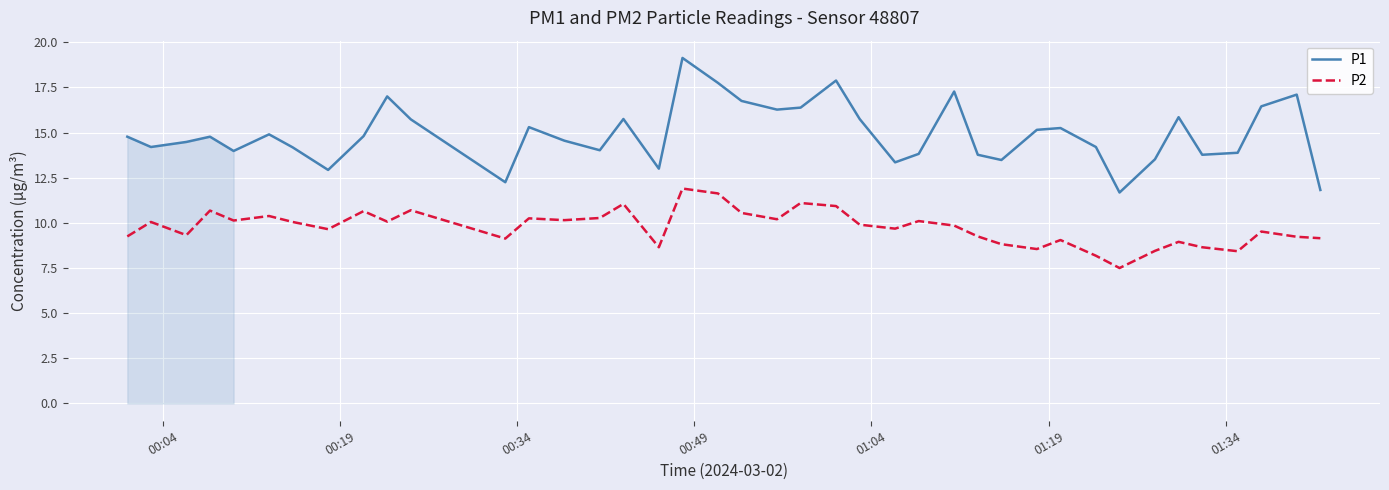

How many interior local valleys does the P1 series have?

11